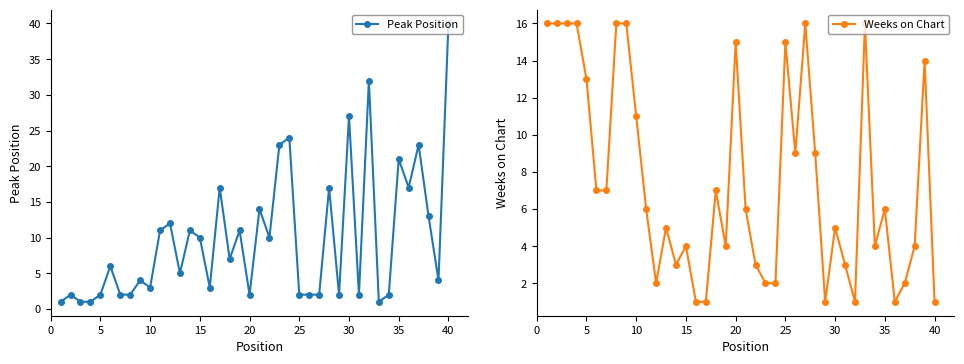

What is the average value of the Peak Position series?

10